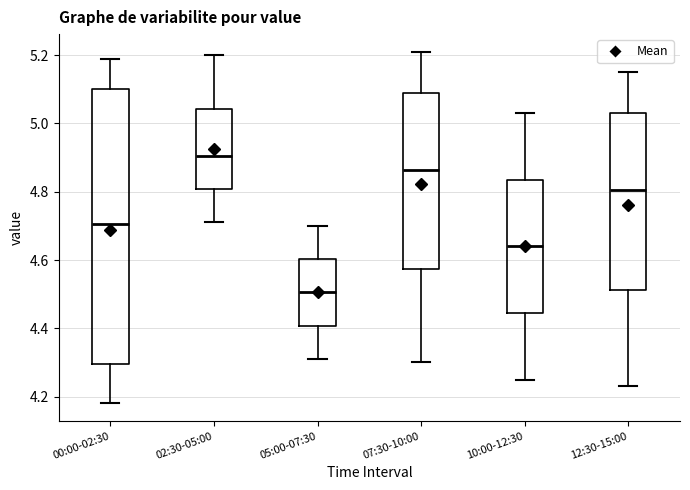

Reading left to right, read every box against the y-axis: the position of its median line, the range the box covers, and the ends of its whiskers. The values are not printed on the chart, so give them approximately, as read against the axis.

00:00-02:30: median 4.70, box 4.30 to 5.10, whiskers 4.18 to 5.20
02:30-05:00: median 4.90, box 4.80 to 5.04, whiskers 4.72 to 5.20
05:00-07:30: median 4.50, box 4.40 to 4.60, whiskers 4.32 to 4.70
07:30-10:00: median 4.86, box 4.58 to 5.10, whiskers 4.30 to 5.22
10:00-12:30: median 4.64, box 4.44 to 4.84, whiskers 4.26 to 5.04
12:30-15:00: median 4.80, box 4.52 to 5.04, whiskers 4.24 to 5.16